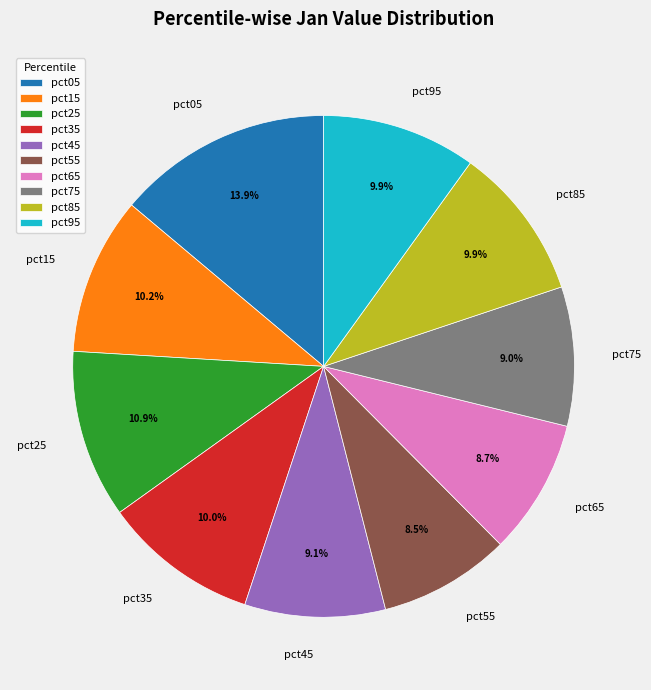

Is it true that pct15 is 10% of the pie?

True